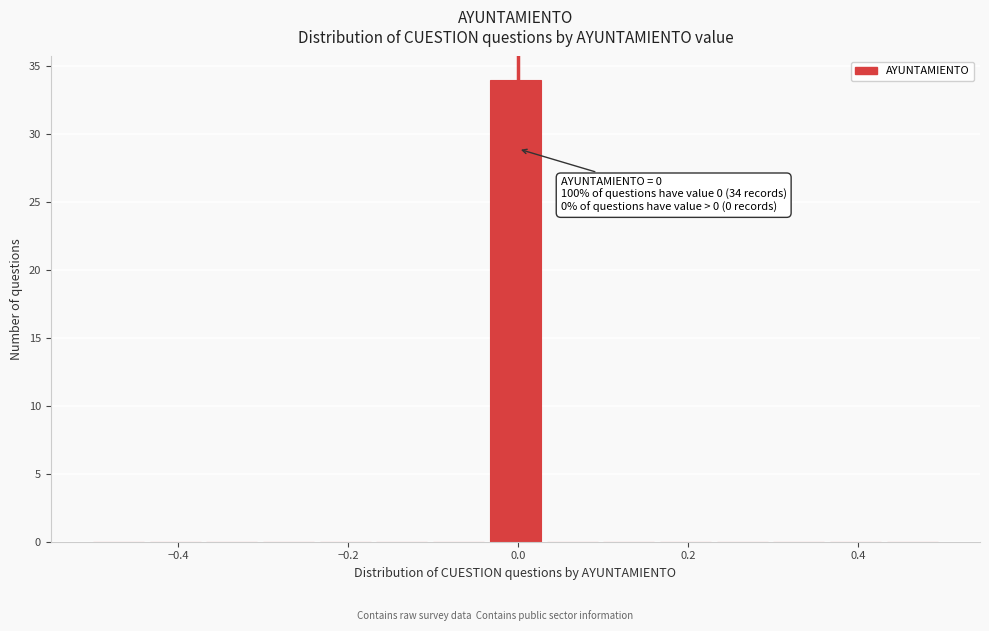

Around what value on the x-axis is the tallest bar? Give the approximate position of its centre, as read against the axis.

0.00